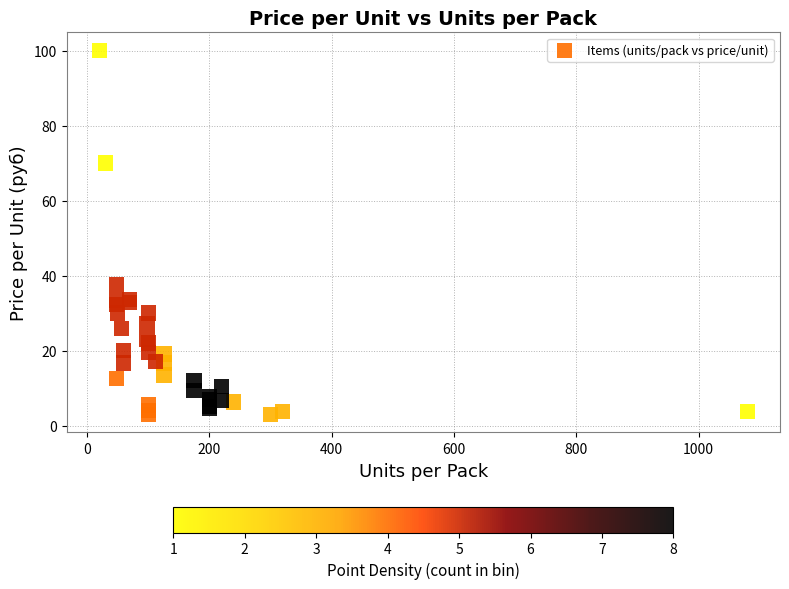

What Y value in the scatter plot is closest to 51?

37.5